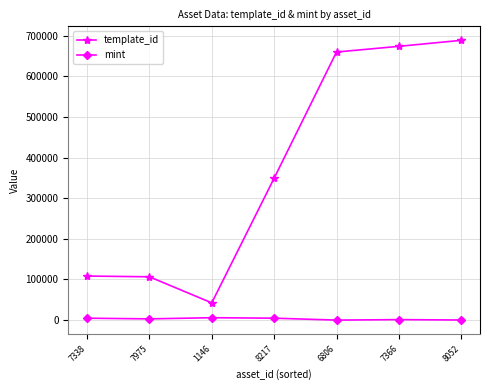

At which label does mint first exceed 2998?

7338